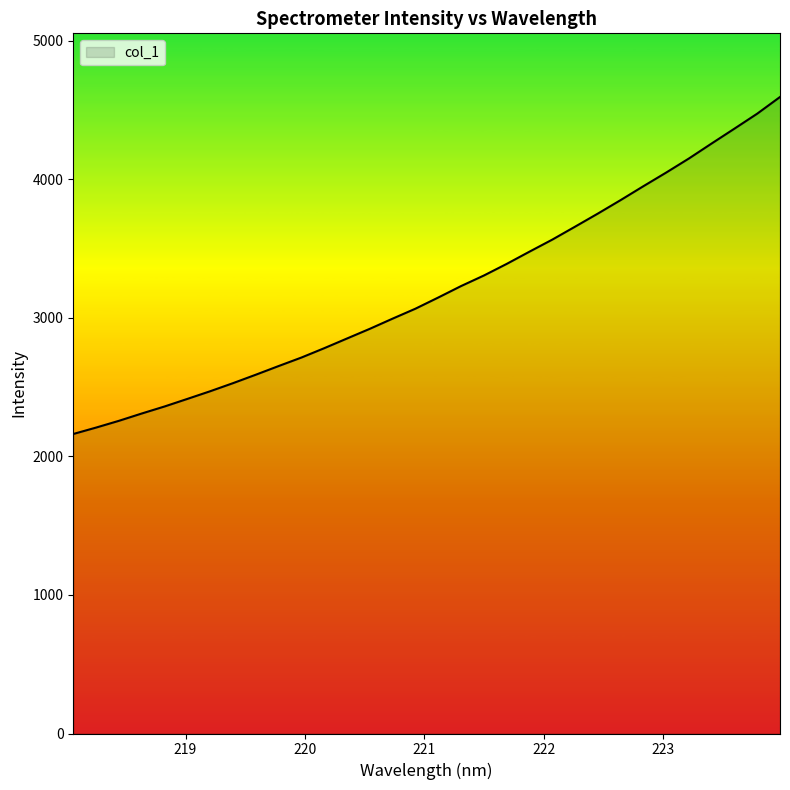

Reading left to right, what are all the values shown in this chart?

218.0596=2161.3	218.2508=2207.7	218.442=2256.4	218.6332=2309.1	218.8244=2359.9	219.0156=2414.6	219.2067=2469.9	219.3979=2528.2	219.589=2589.2	219.7801=2651.7	219.9712=2713.1	220.1623=2780.6	220.3533=2850.6	220.5444=2920.6	220.7354=2994.0	220.9264=3065.7	221.1174=3146.2	221.3083=3228.8	221.4993=3304.9	221.6902=3388.6	221.8812=3477.0	222.0721=3563.8	222.263=3657.2	222.4538=3751.6	222.6447=3849.0	222.8355=3949.3	223.0264=4047.7	223.2172=4149.5	223.408=4257.9	223.5987=4364.9	223.7895=4472.9	223.9802=4593.2